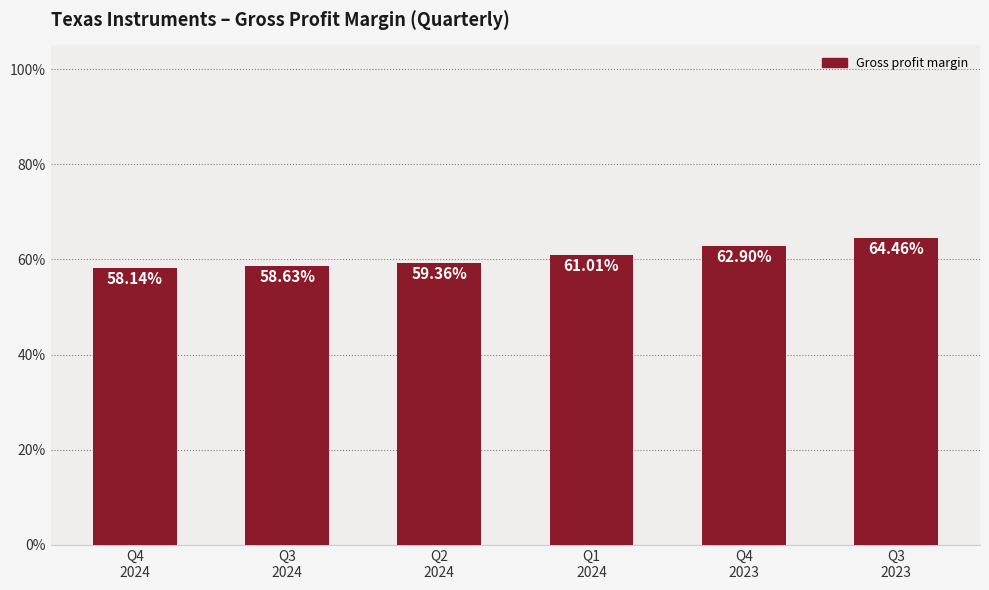

What is the approximate value at Q4
2023?

0.6